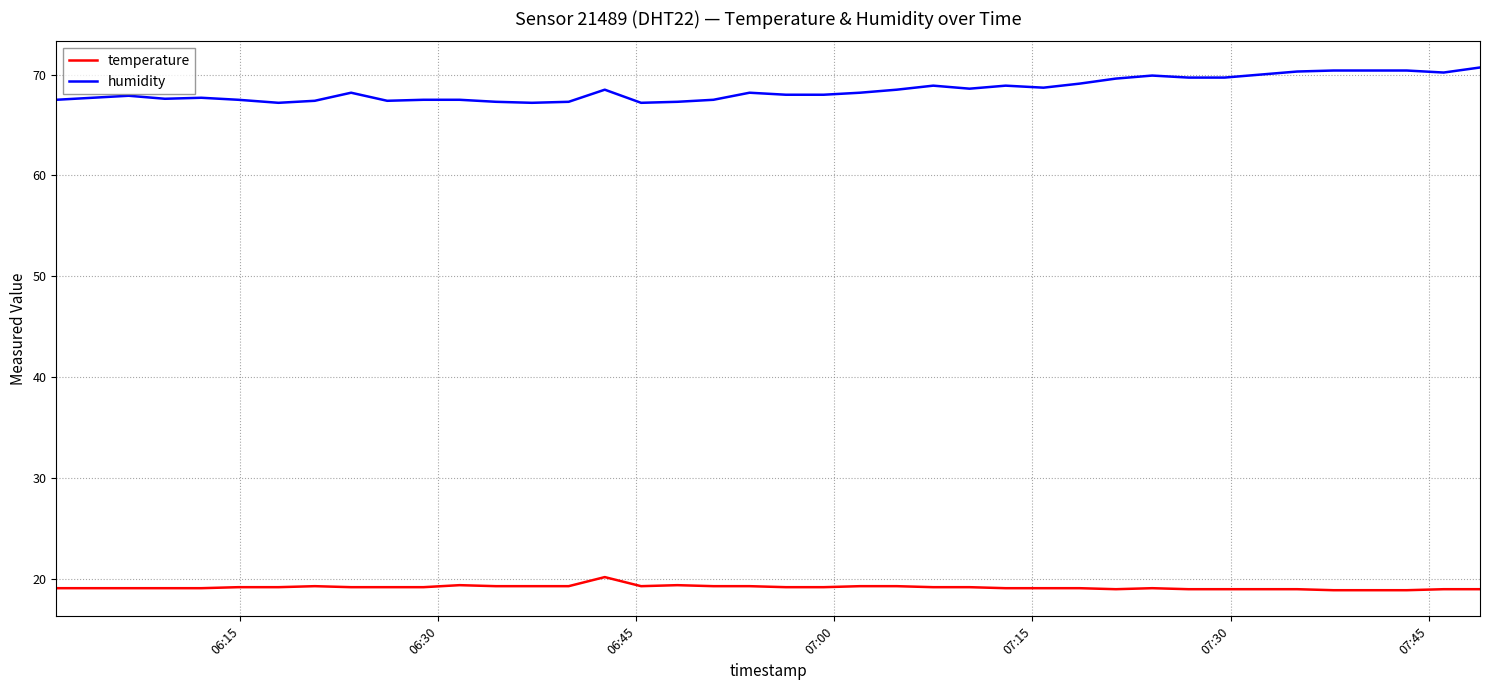

True or false: temperature and humidity intersect in this chart.

False